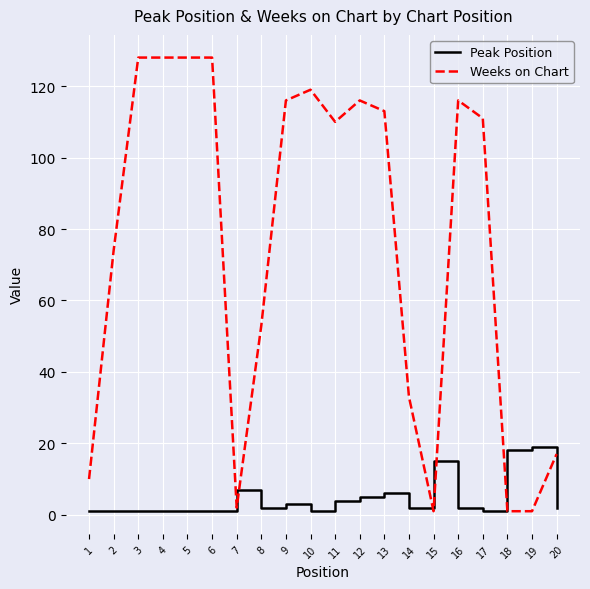

True or false: Weeks on Chart has a value of 116 at 12.

True